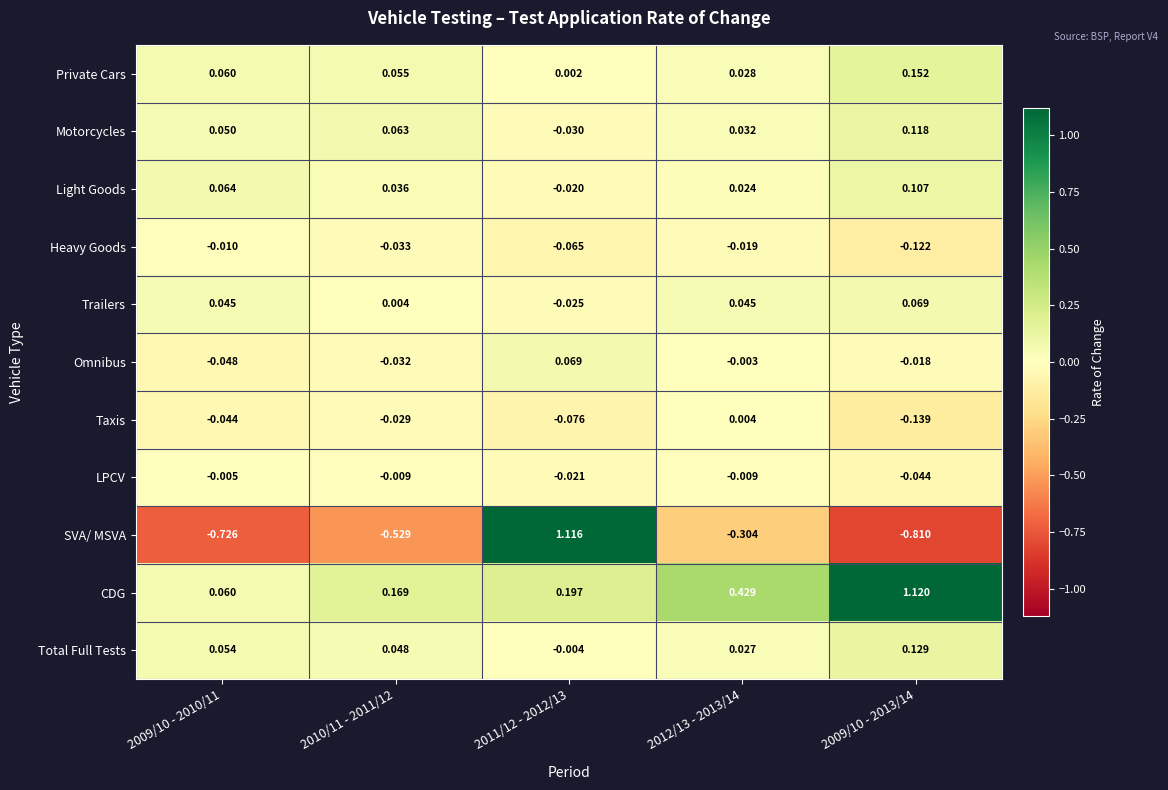

Which series has the largest range (max minus min)?

SVA/ MSVA